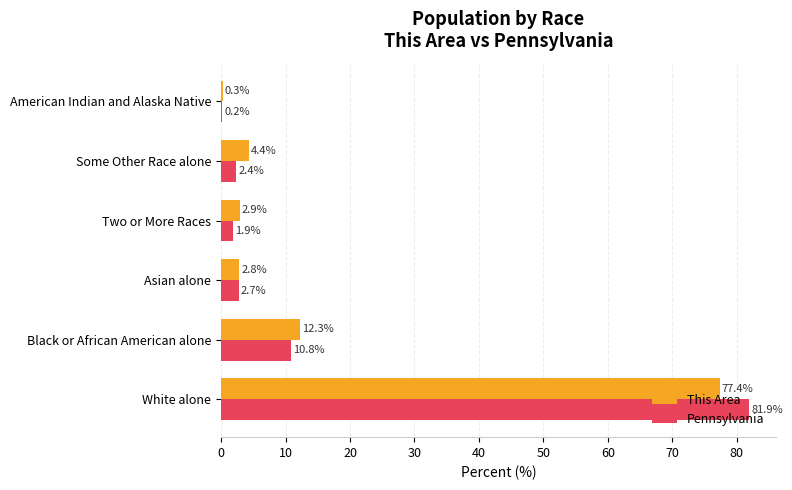

Is it true that This Area equals 77.4 at White alone?

True